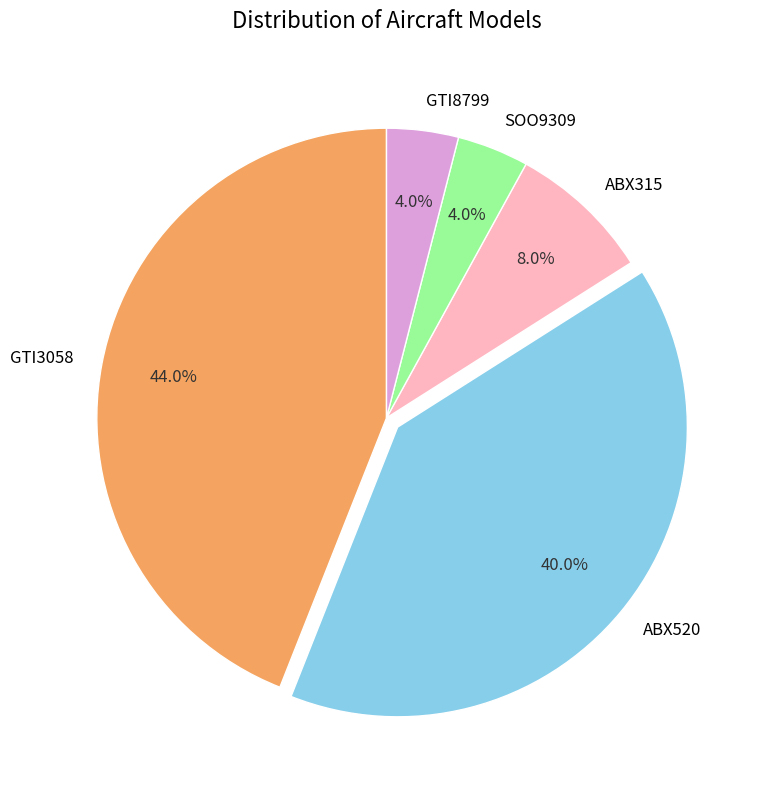

Which category has the biggest portion of the pie?

GTI3058